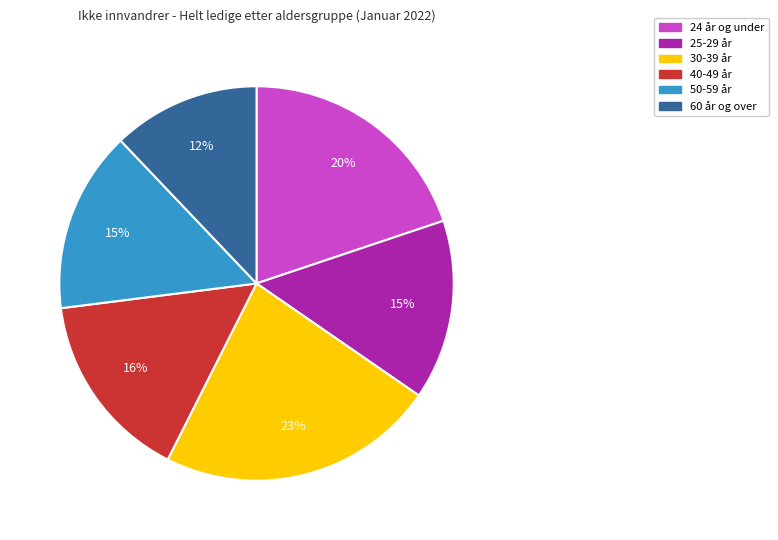

Is there any slice that represents more than half of the pie?

No